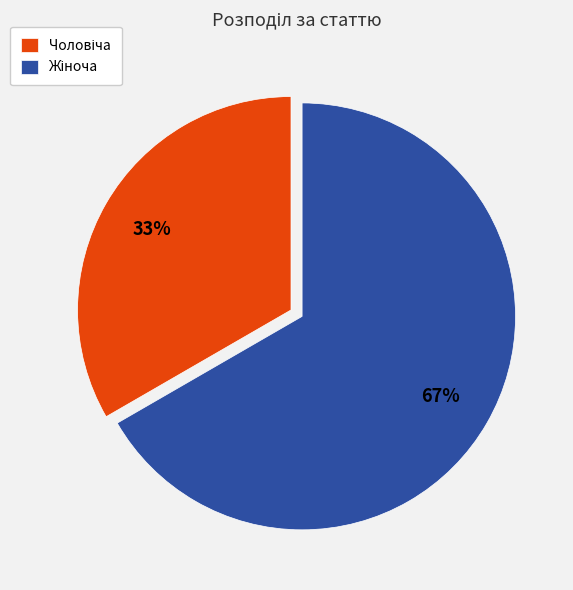

To the nearest percent, what is the average slice percentage?

50%